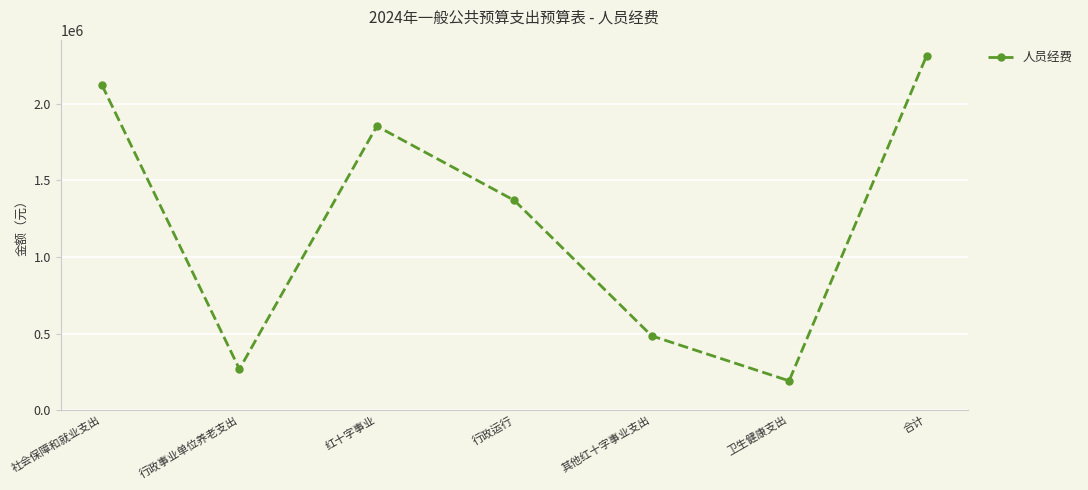

What is the sum of the values at 行政运行 and 其他红十字事业支出?

1854400